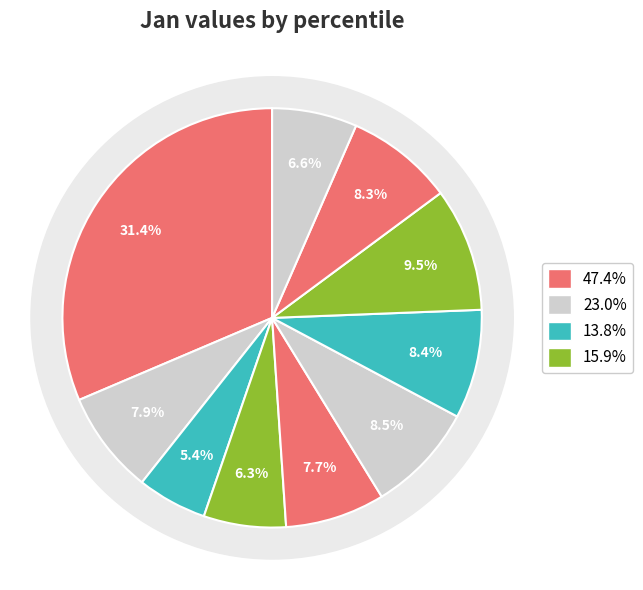

Does any single category account for the majority?

No